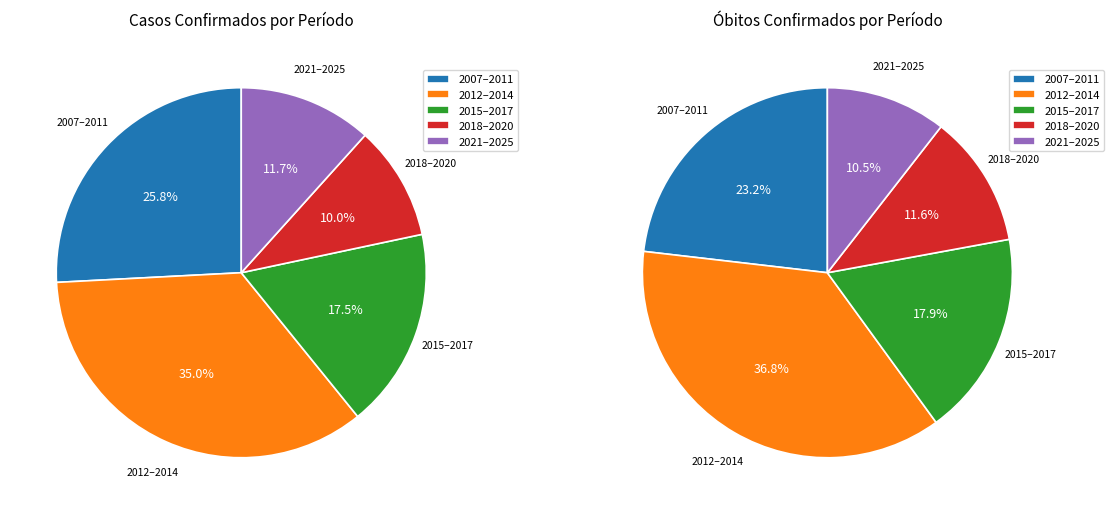

What is the largest slice in the pie chart?

2012